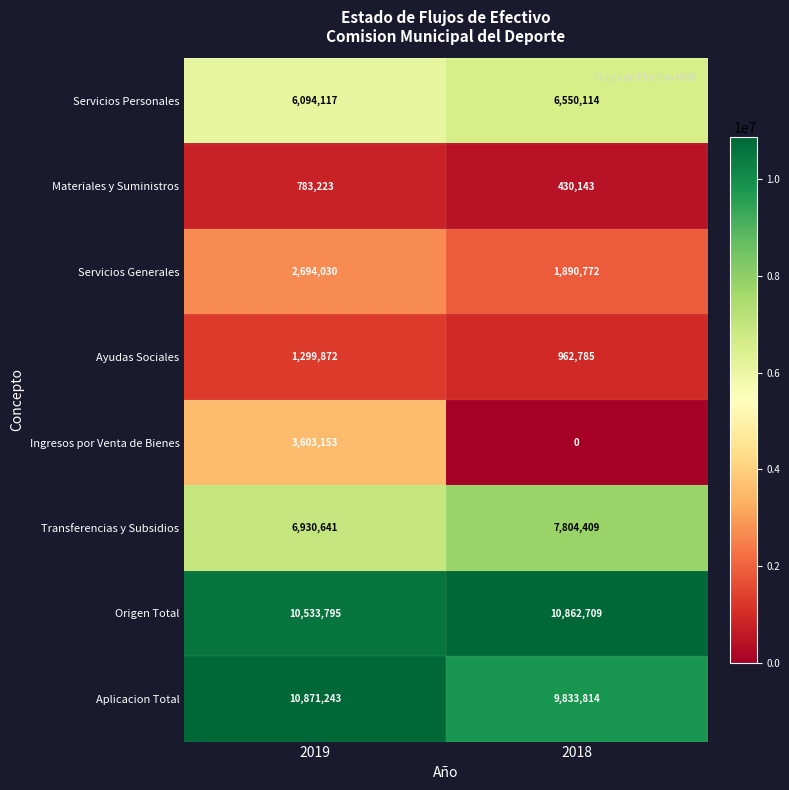

What is the approximate value of Aplicacion Total at 2018, to the nearest 10?

9833810